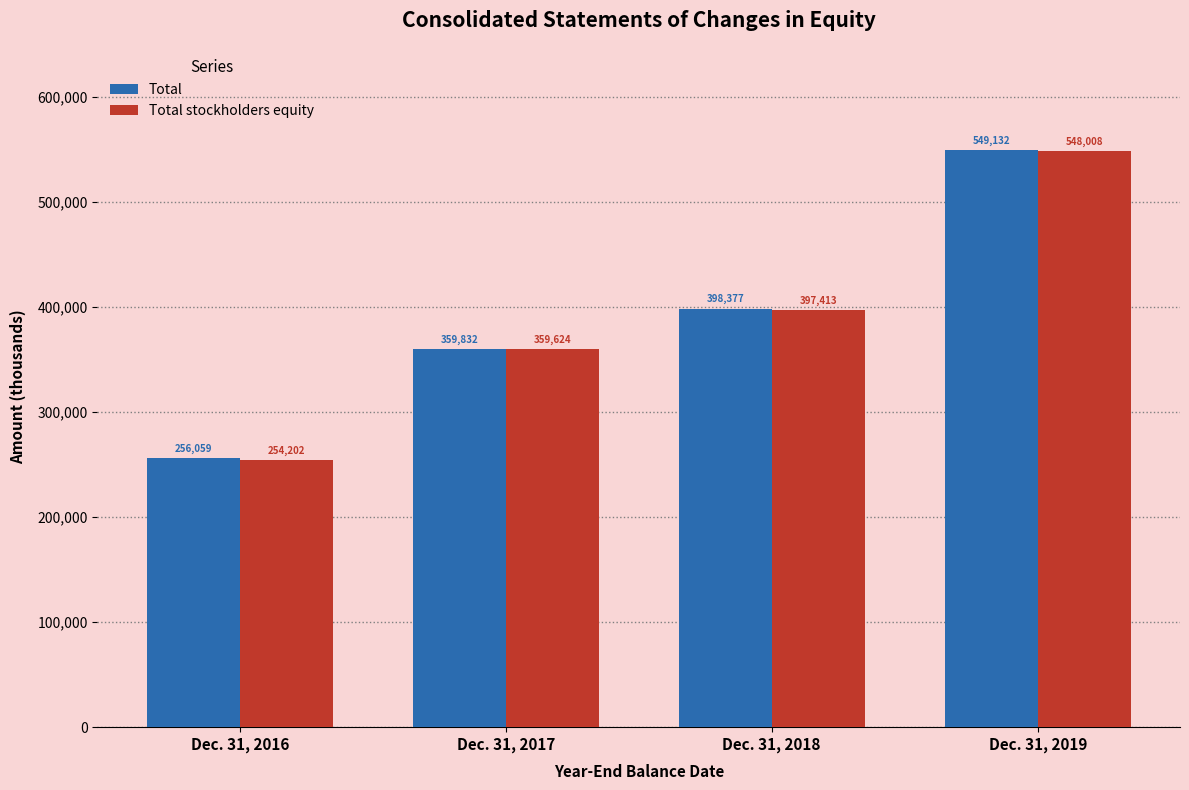

What is the spread (max minus min) of values at Dec. 31, 2017?

208